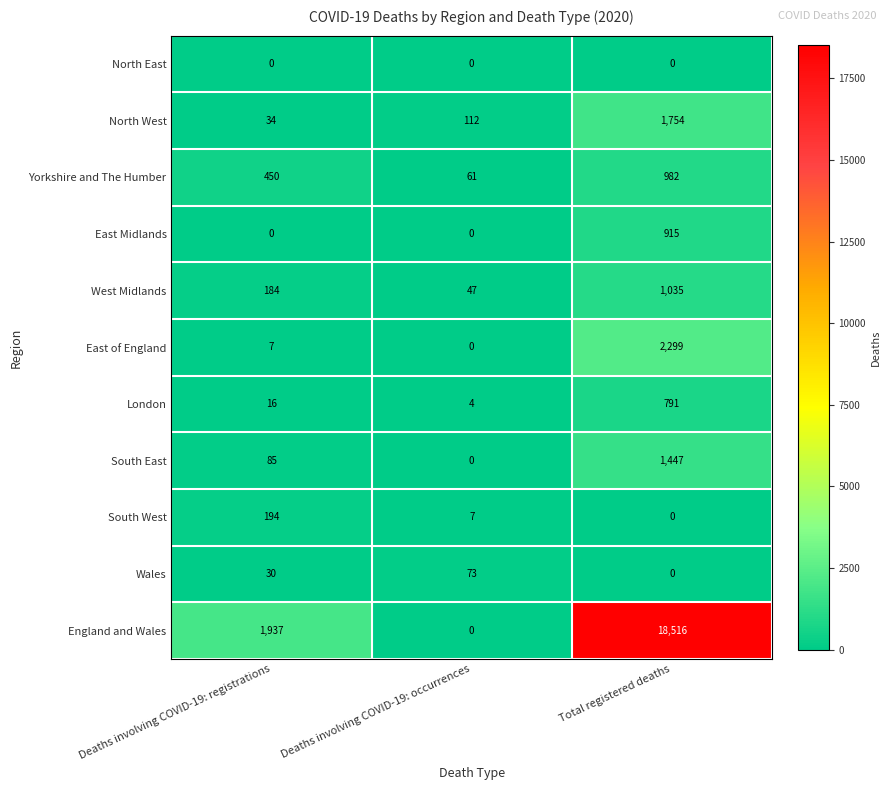

Which series has the largest total across all categories?

England and Wales